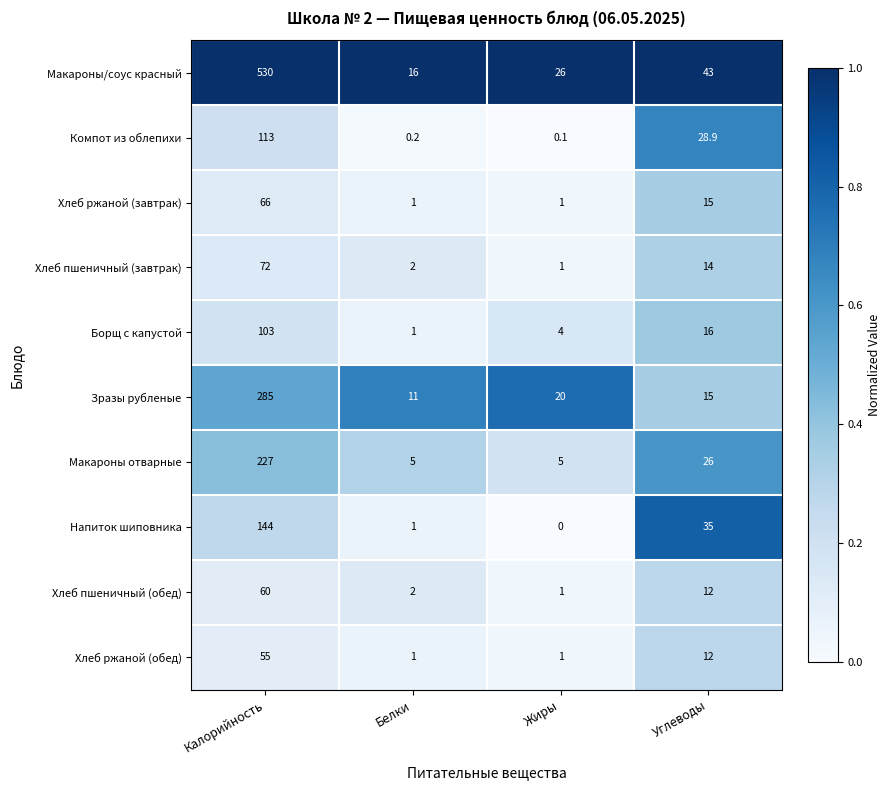

At which category is the sum across all series the highest?

Калорийность